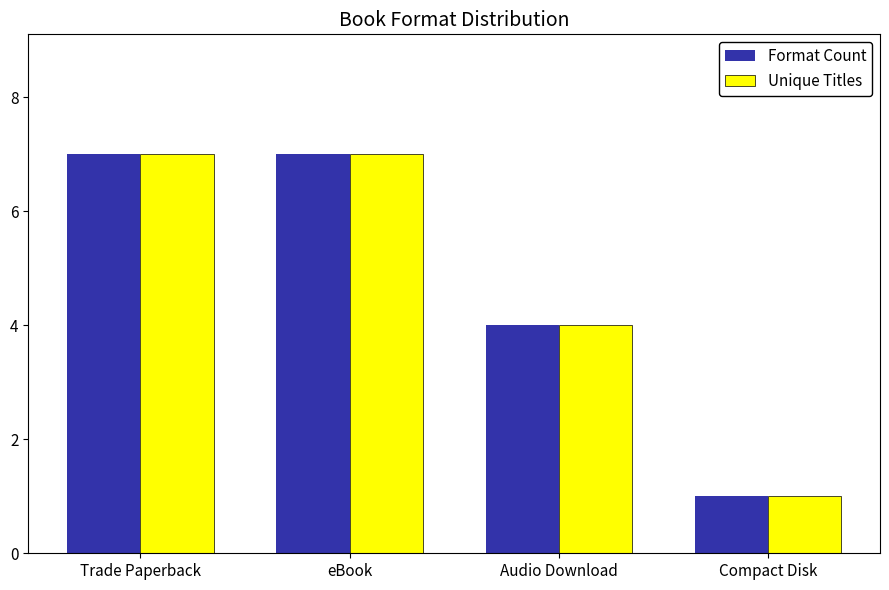

Reading right to left, what are all the values shown in this chart?

Format Count: Compact Disk=1	Audio Download=4	eBook=7	Trade Paperback=7
Unique Titles: Compact Disk=1	Audio Download=4	eBook=7	Trade Paperback=7